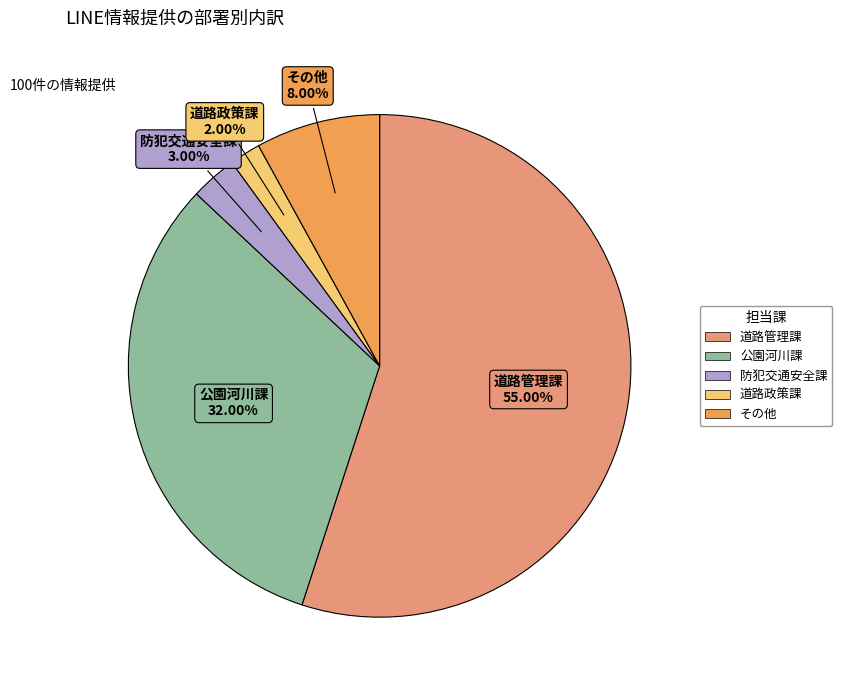

The 道路管理課 slice represents 55% of the pie. True or false?

True